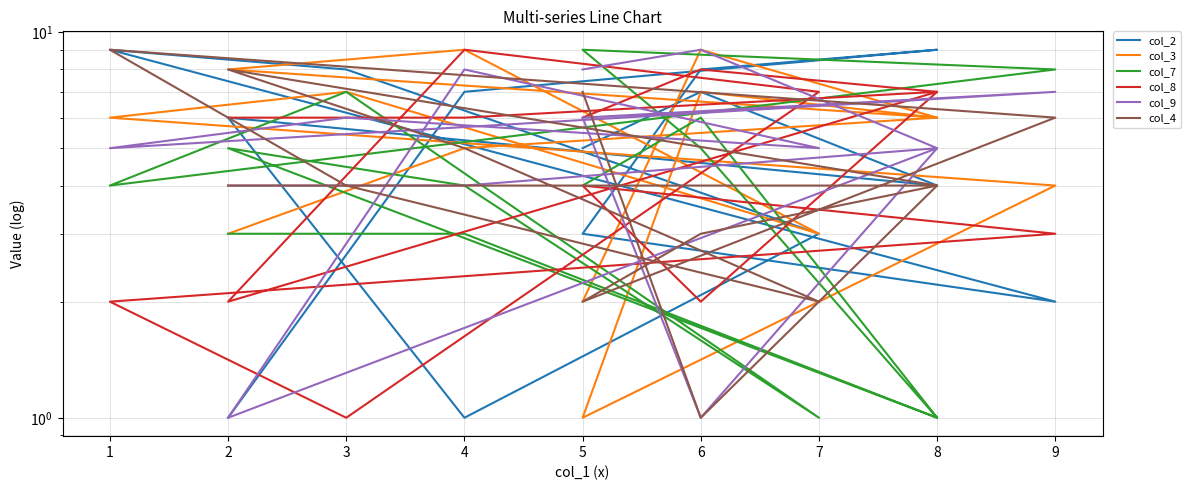

At which label does col_3 first exceed 6?

6